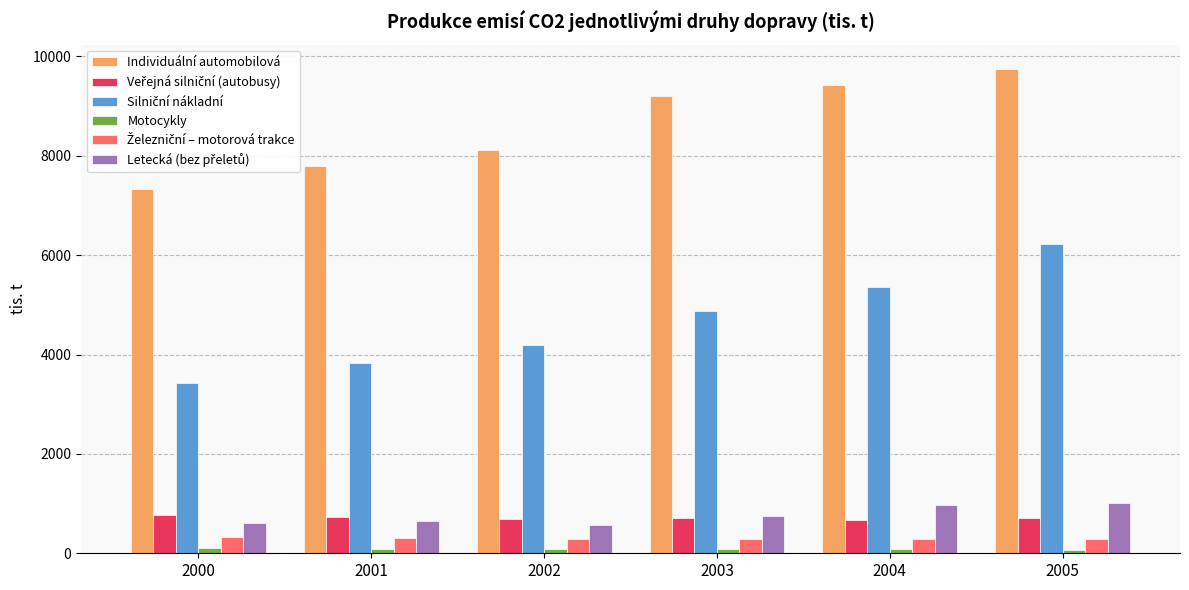

Which category has the highest value in the Individuální automobilová series?

2005